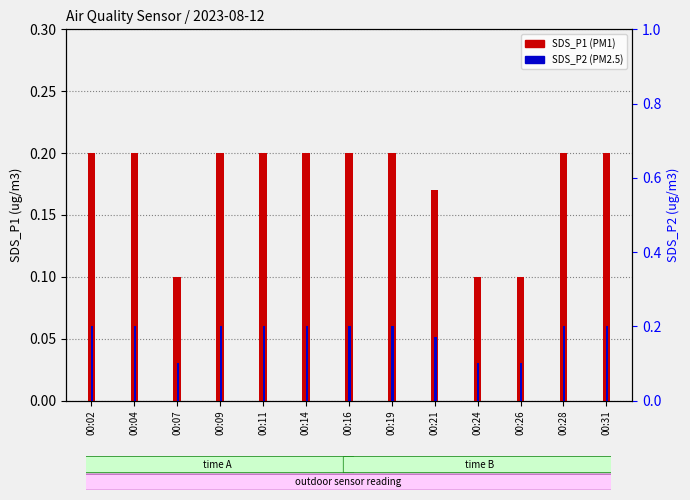

At which label does SDS_P1 reach its peak?

00:02